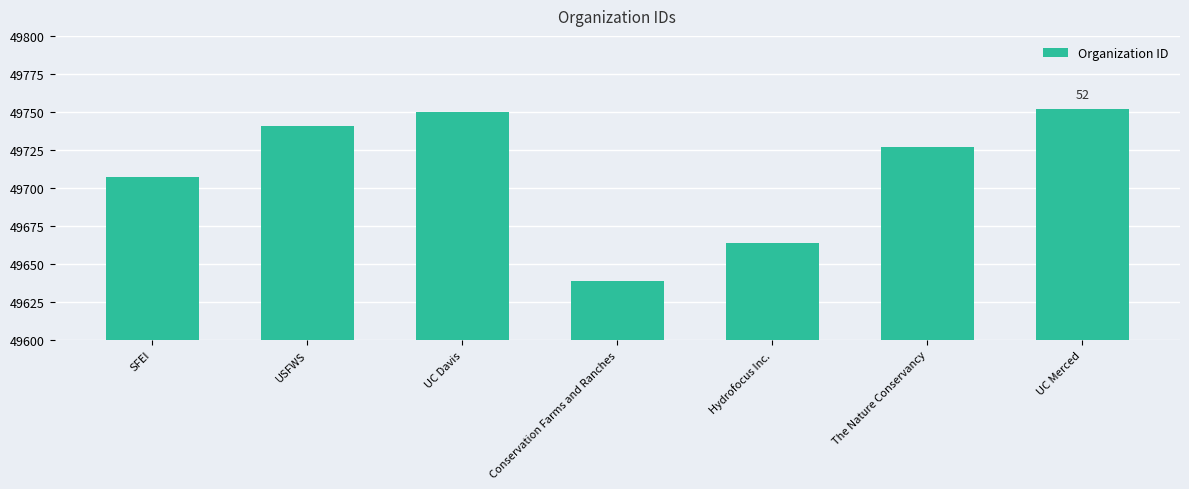

List the labels in order of value, smallest first.

Conservation Farms and Ranches, Hydrofocus Inc., SFEI, The Nature Conservancy, USFWS, UC Davis, UC Merced